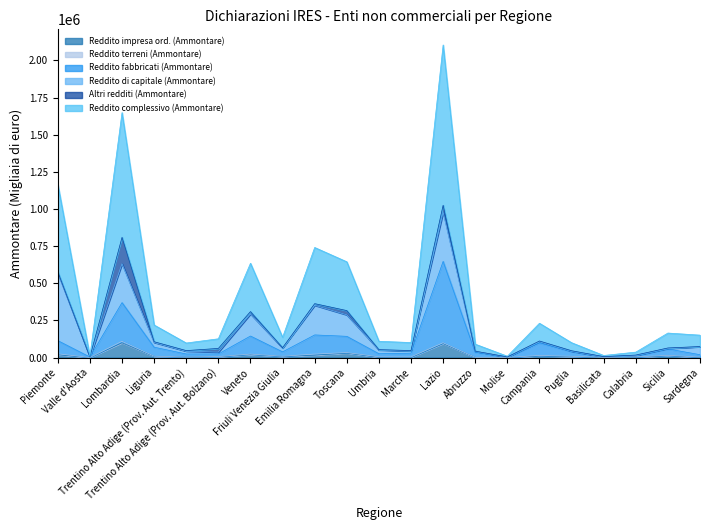

True or false: Reddito impresa ord. (Ammontare) and Reddito fabbricati (Ammontare) cross at least once.

False